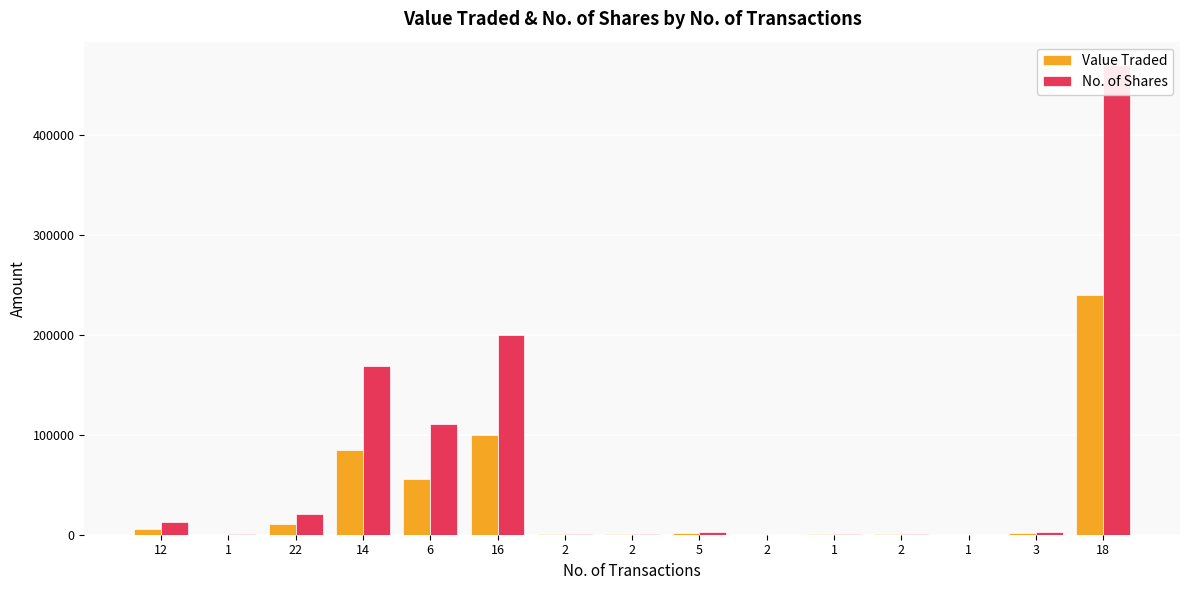

At which label does No. of Shares first exceed 2500?

12